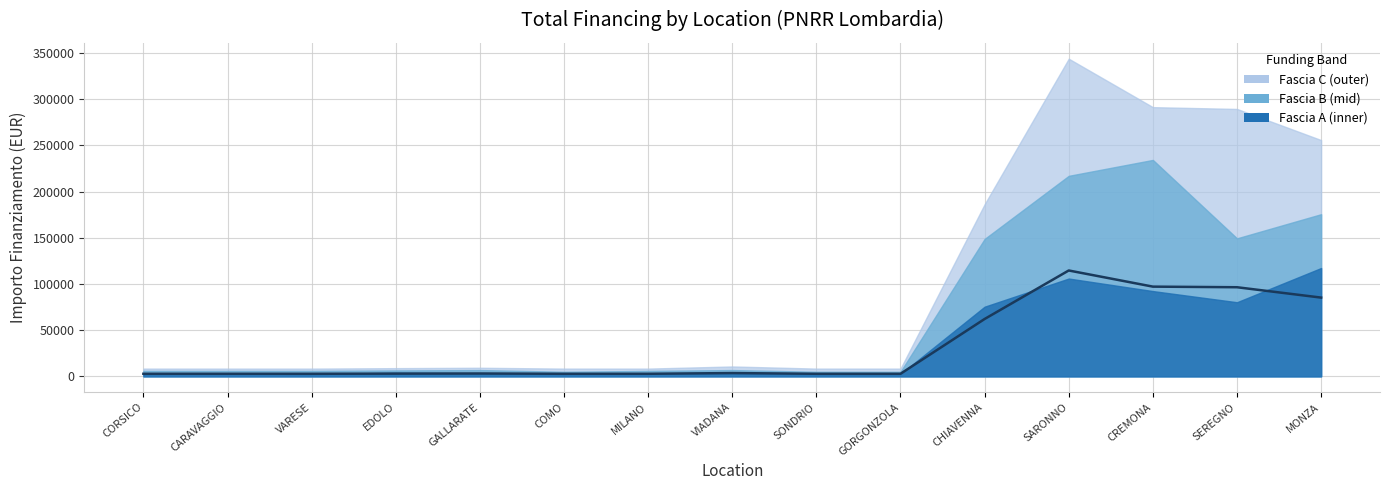

Does the chart display data point markers on the line(s)?

No